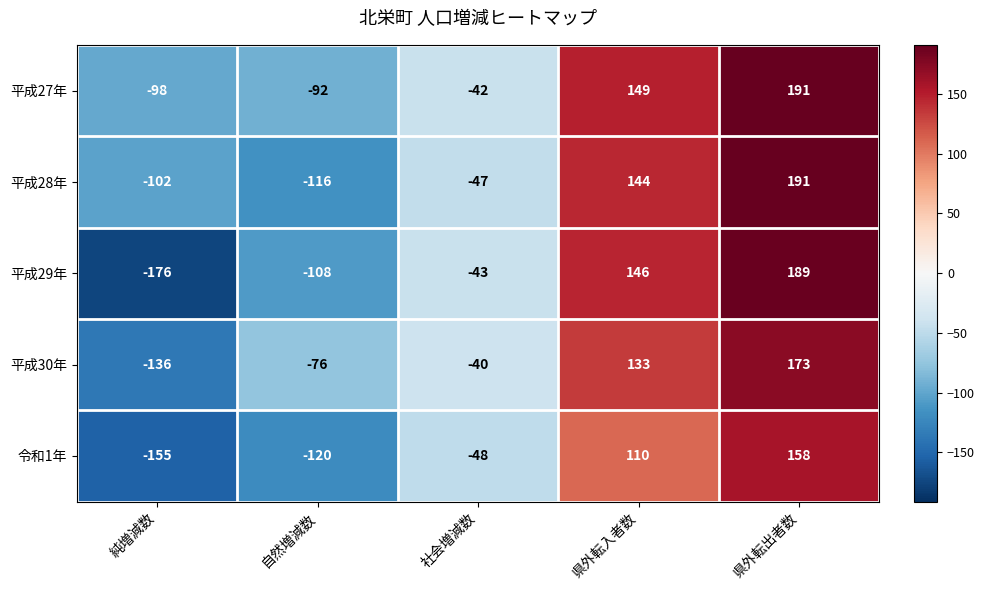

What is the minimum value shown in the chart?

-176